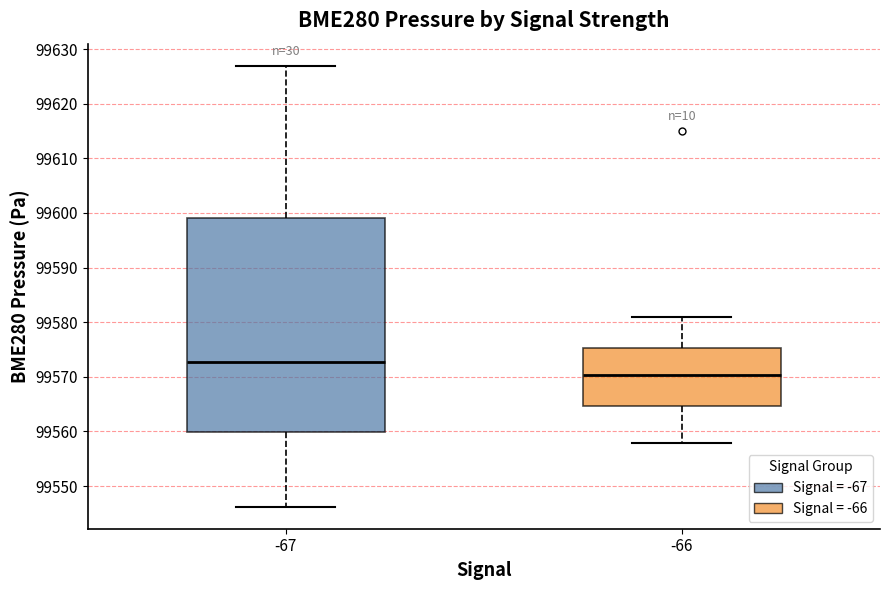

Which box has the lowest median line?

-66